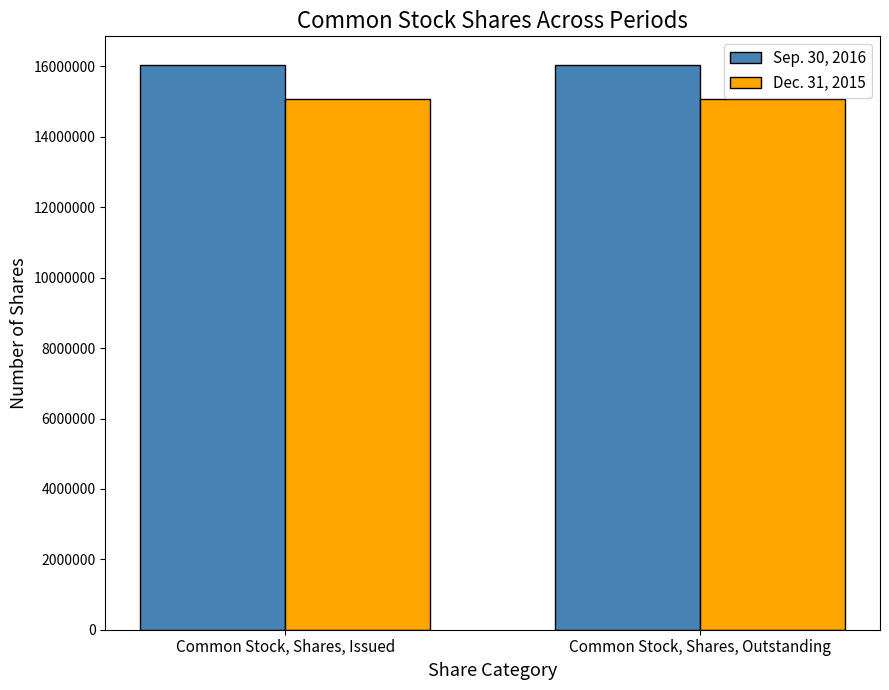

True or false: Sep. 30, 2016 has a value of 25649234 at Common Stock, Shares, Issued.

False